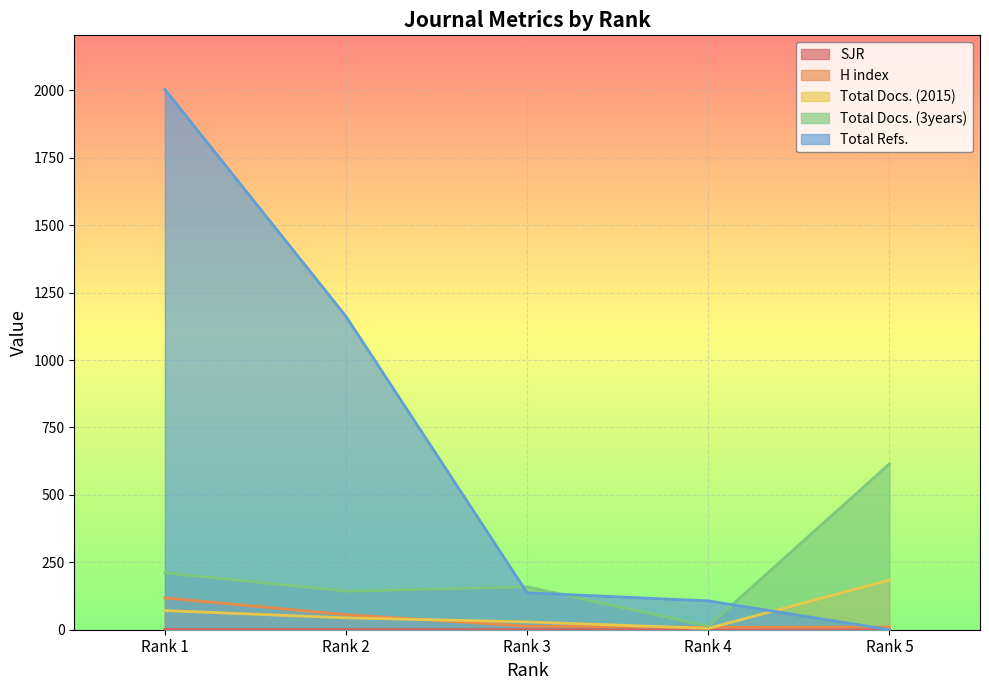

Reading left to right, list all the values displayed in this chart.

SJR: 1.0	0.6	0.2	0.2	0.1
H index: 118.0	56.0	13.0	9.0	10.0
Total Docs. (2015): 71.0	44.0	29.0	5.0	184.0
Total Docs. (3years): 211.0	143.0	159.0	13.0	615.0
Total Refs.: 2004.0	1162.0	137.0	107.0	0.0